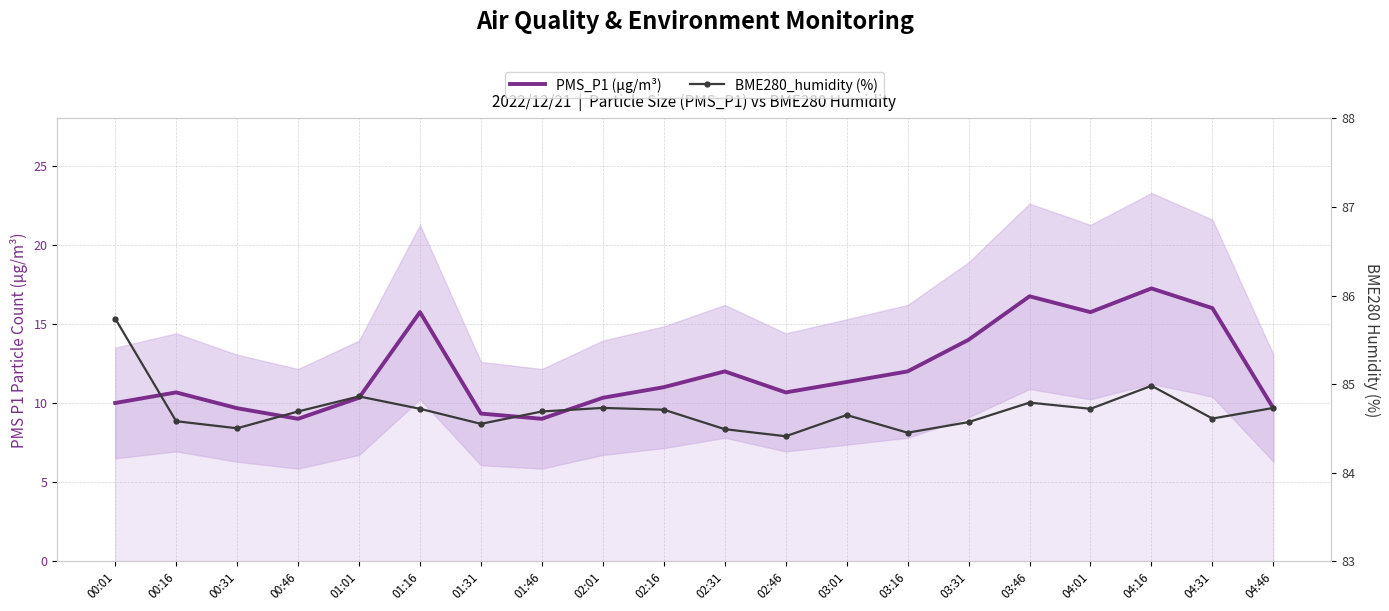

The value of PMS_P1 (µg/m³) at 03:01 is 11.3. True or false?

True